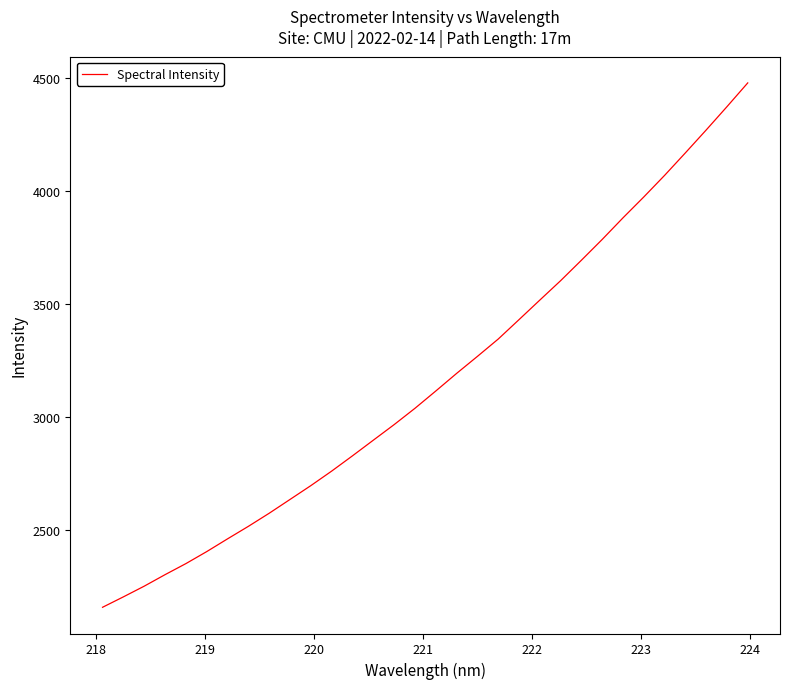

What is the difference between the maximum and minimum values?

2323.4